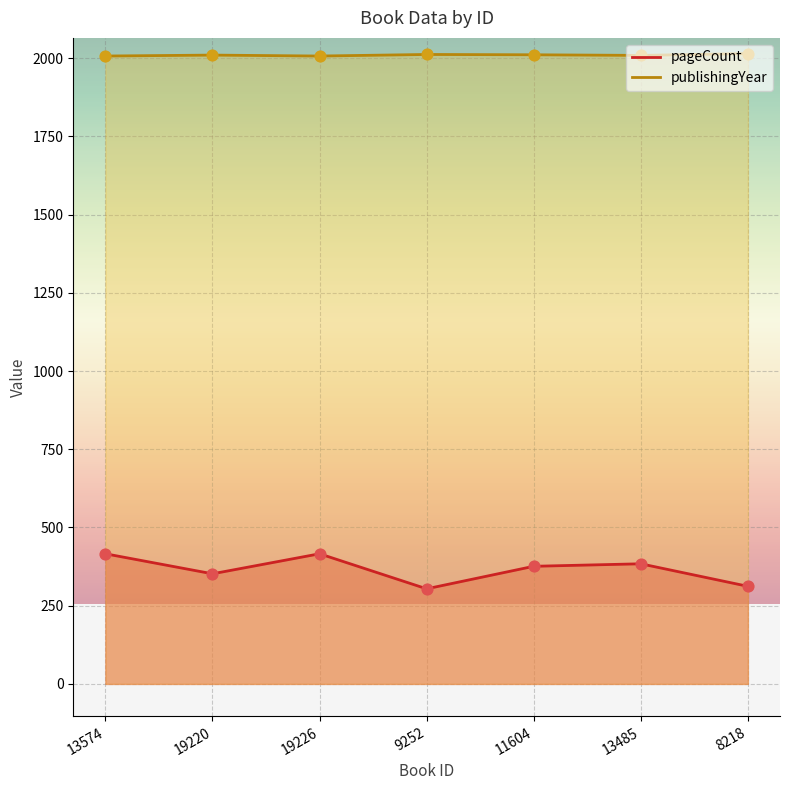

At which category is the sum across all series the highest?

13574